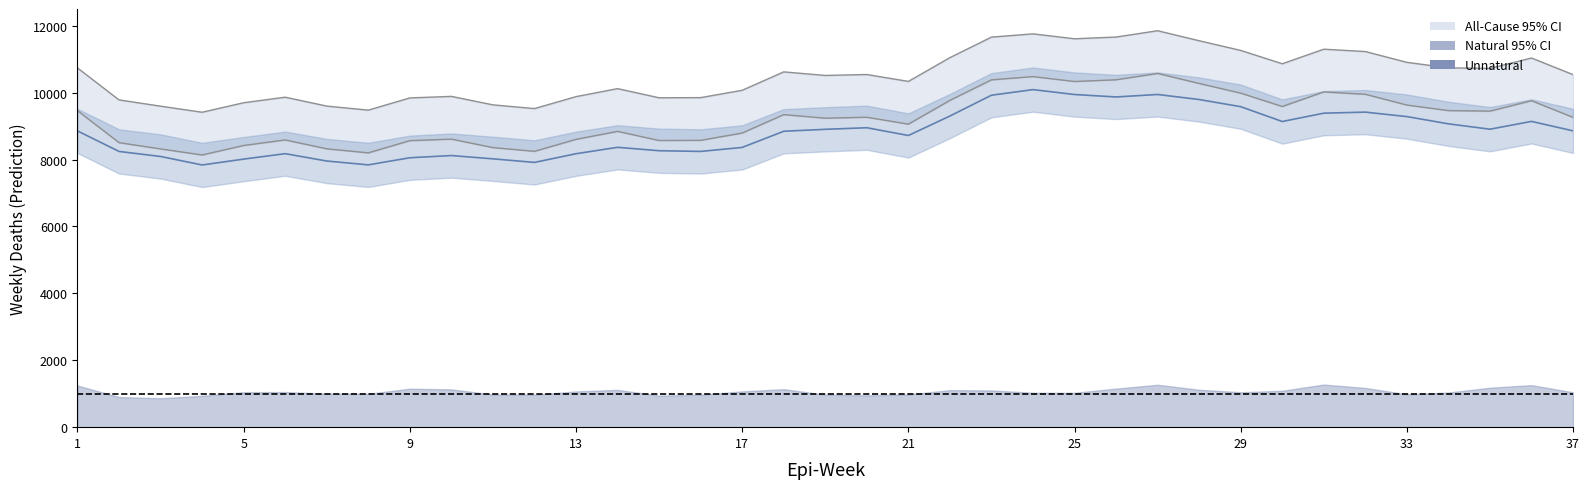

What is the minimum value shown in the chart?

7837.7